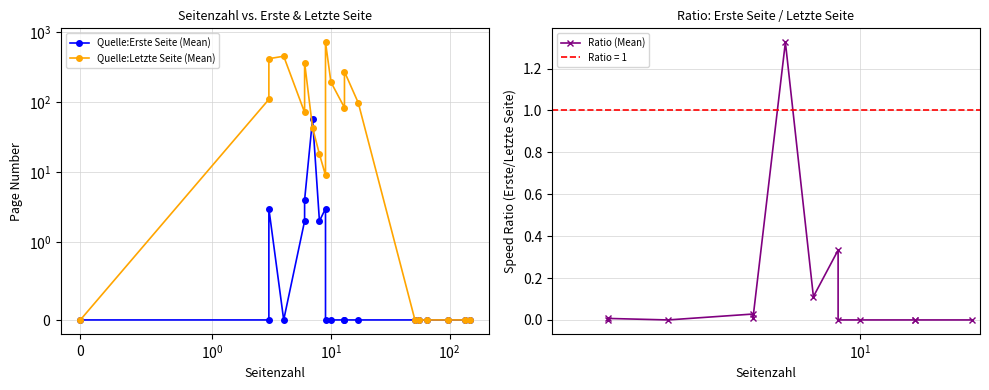

Does the chart display data point markers on the line(s)?

Yes